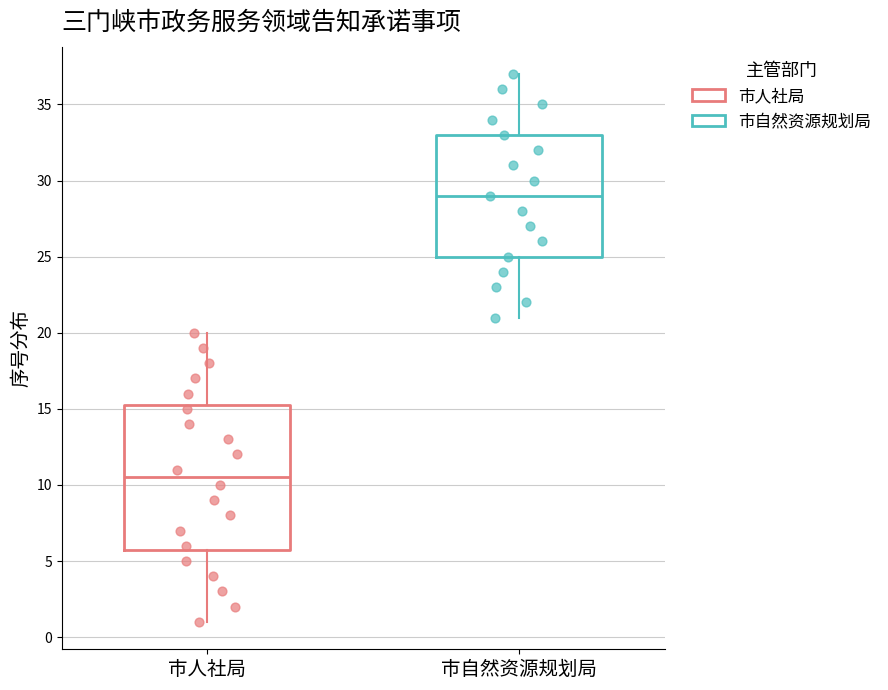

Which box has the lowest median line?

市人社局